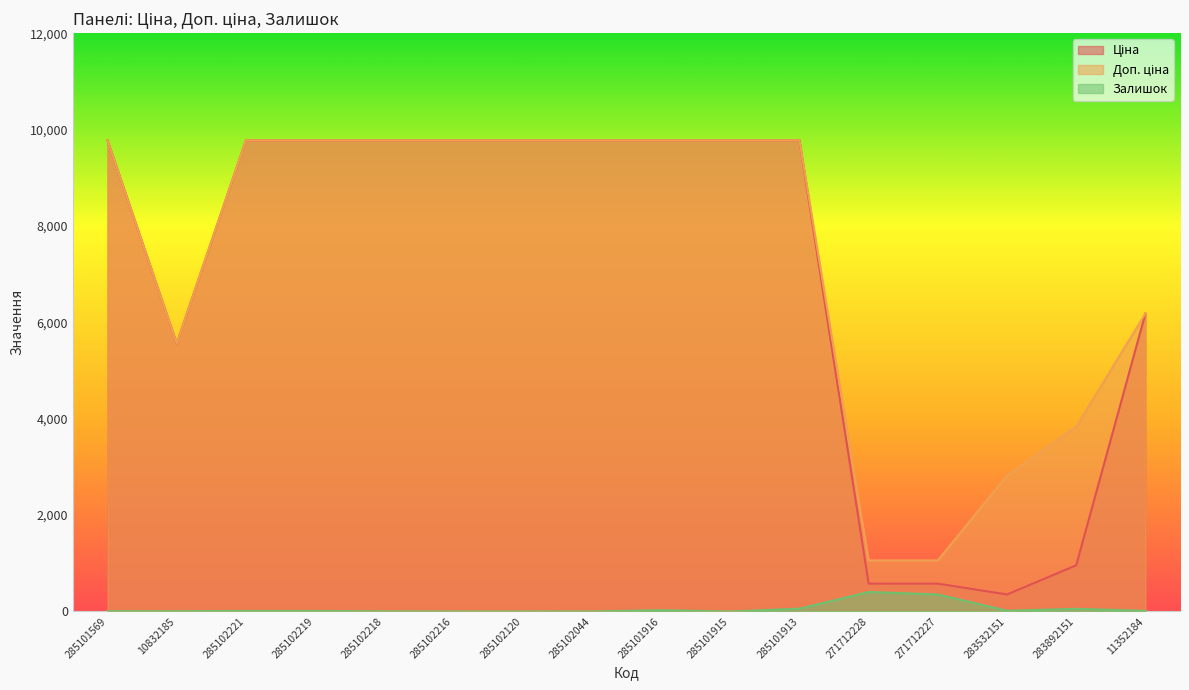

Reading right to left, extract all data points from this chart.

Ціна: 11352184=6182.6	283892151=958.4	283532151=352.6	271712227=578.1	271712228=578.1	285101913=9775.5	285101915=9775.5	285101916=9775.5	285102044=9775.5	285102120=9775.5	285102216=9775.5	285102218=9775.5	285102219=9775.5	285102221=9775.5	10832185=5560.3	285101569=9775.5
Доп. ціна: 11352184=6182.6	283892151=3833.8	283532151=2821.2	271712227=1060.0	271712228=1060.0	285101913=9775.5	285101915=9775.5	285101916=9775.5	285102044=9775.5	285102120=9775.5	285102216=9775.5	285102218=9775.5	285102219=9775.5	285102221=9775.5	10832185=5560.3	285101569=9775.5
Залишок: 11352184=13.0	283892151=55.0	283532151=15.0	271712227=353.0	271712228=405.0	285101913=58.0	285101915=0.0	285101916=26.0	285102044=1.0	285102120=0.0	285102216=0.0	285102218=3.0	285102219=11.0	285102221=11.0	10832185=6.0	285101569=7.0